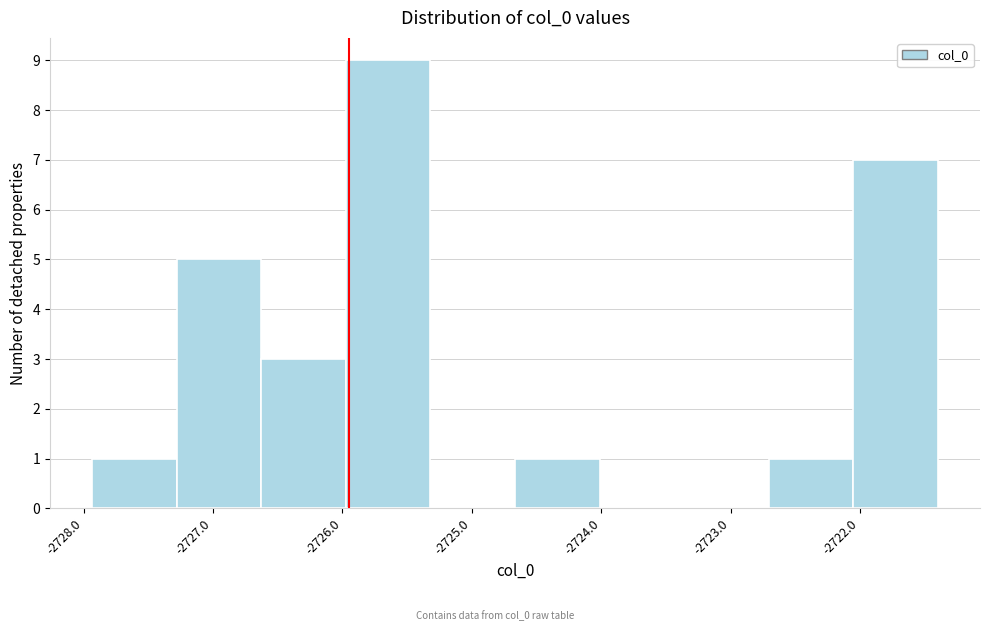

Reading left to right, list every bar in this chart as the range it spans on the x-axis followed by its height. Neither the bar edges nor the heights are printed on the chart, so give them approximately, as read against the axes.

-2727.9 to -2727.3: 1
-2727.3 to -2726.6: 5
-2726.6 to -2726.0: 3
-2726.0 to -2725.3: 9
-2725.3 to -2724.7: 0
-2724.7 to -2724.0: 1
-2724.0 to -2723.4: 0
-2723.4 to -2722.7: 0
-2722.7 to -2722.1: 1
-2722.1 to -2721.4: 7